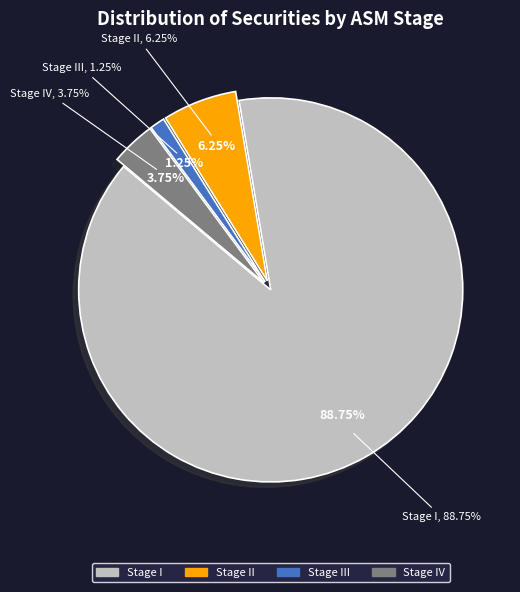

Is there a majority slice in this chart?

Yes